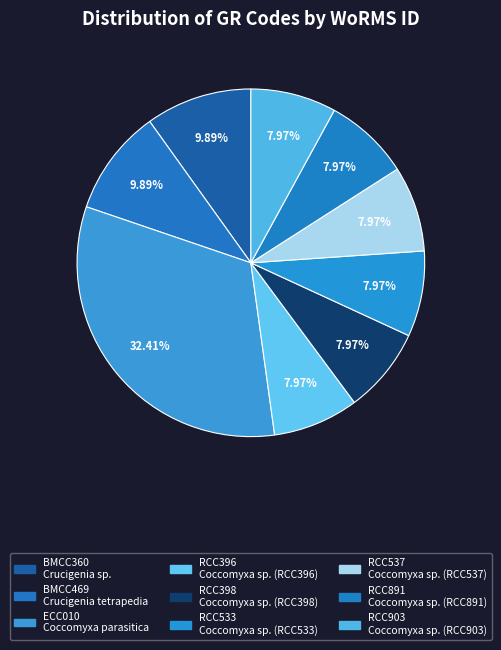

How many slices are in this pie chart?

9